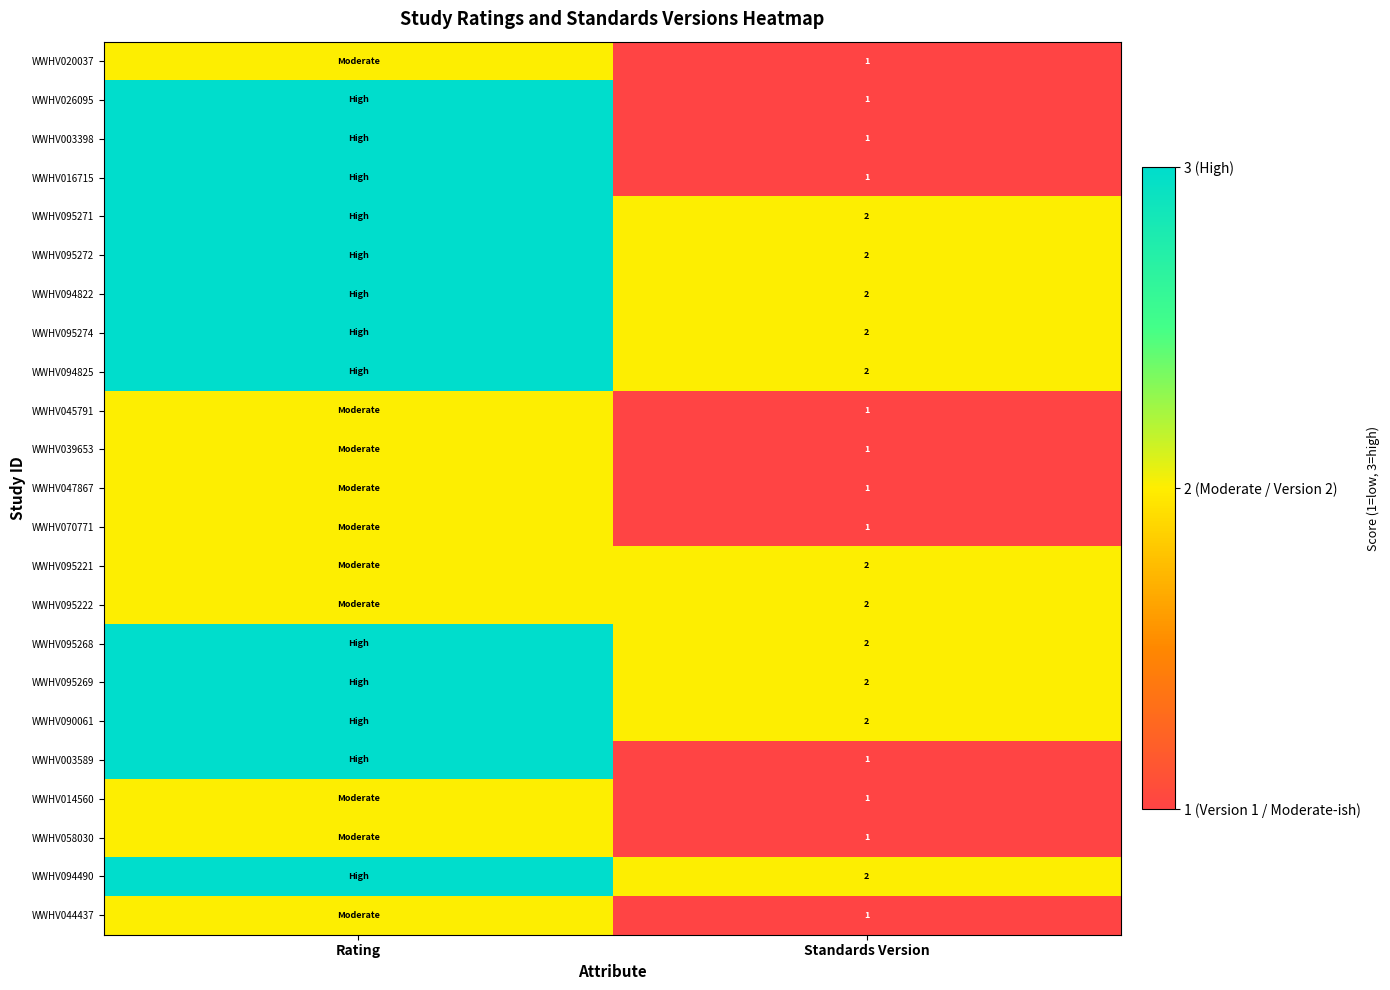

The WWHV070771 series shows 0 at Standards Version. True or false?

False